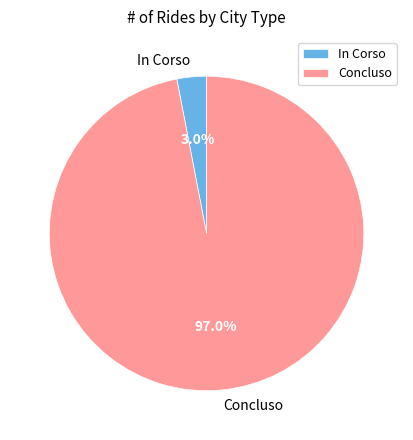

Does any single category account for the majority?

Yes